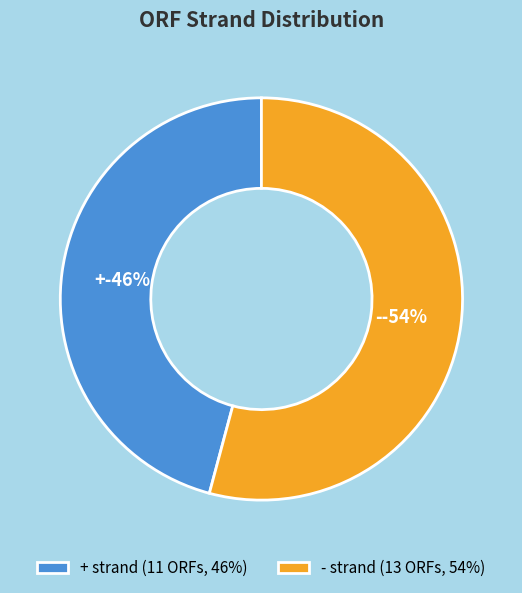

What is the smallest slice in the pie chart?

+